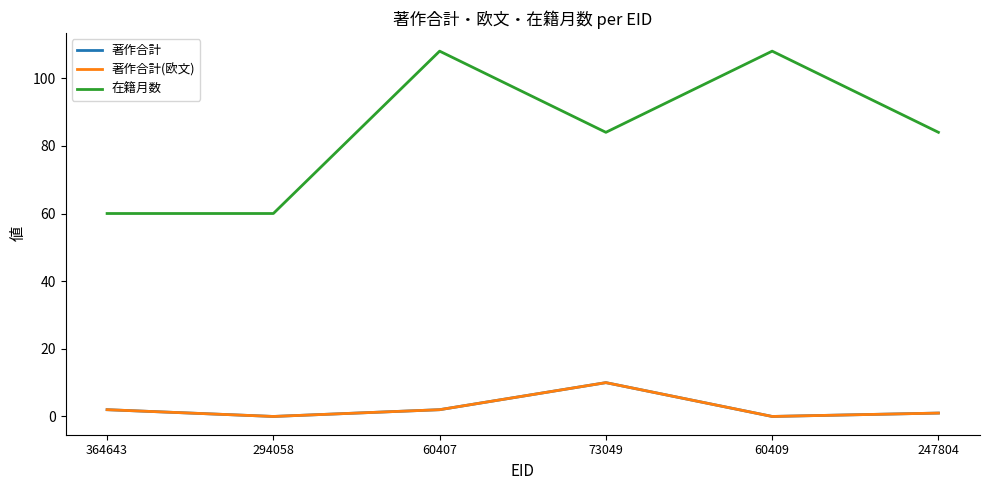

How many interior local valleys does the 在籍月数 series have?

1